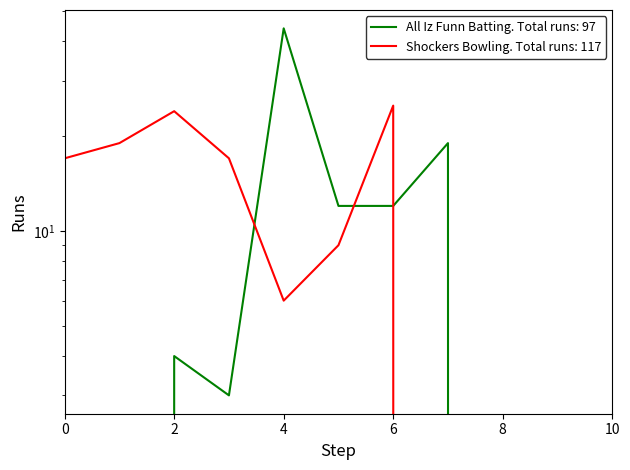

Between which two adjacent categories do All Iz Funn Batting Runs and Shockers Bowling Runs first intersect?

3 and 4